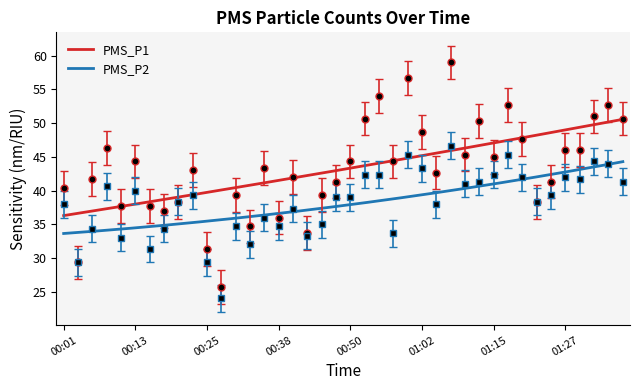

At which label is PMS_P1 closest to 42?

00:40